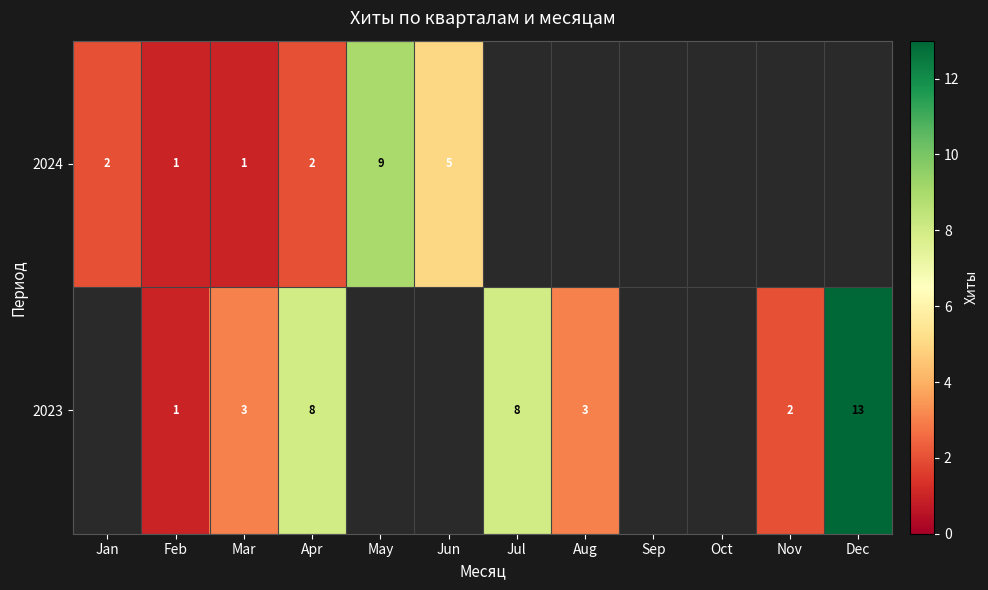

The value of 2023 at Mar is 3. True or false?

True